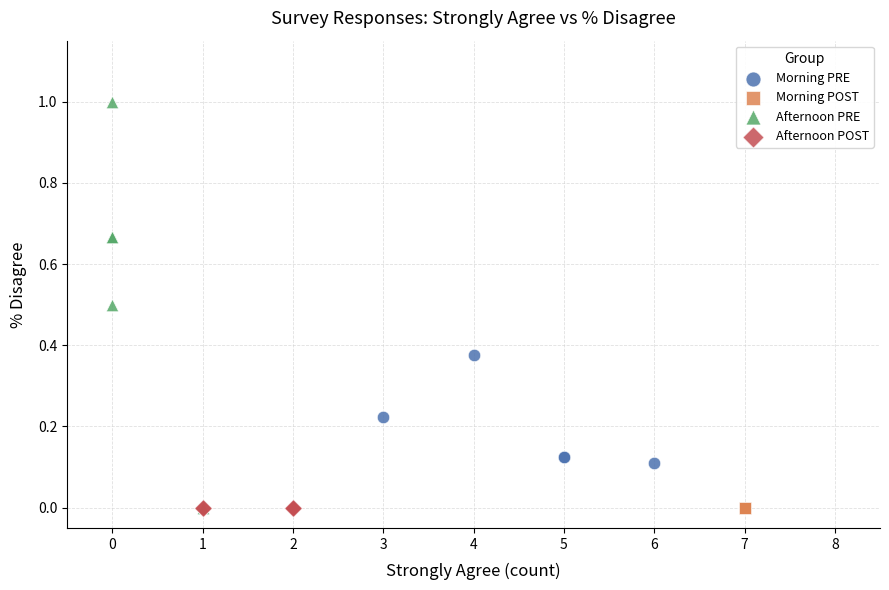

Which series contains the highest Y value?

Afternoon PRE